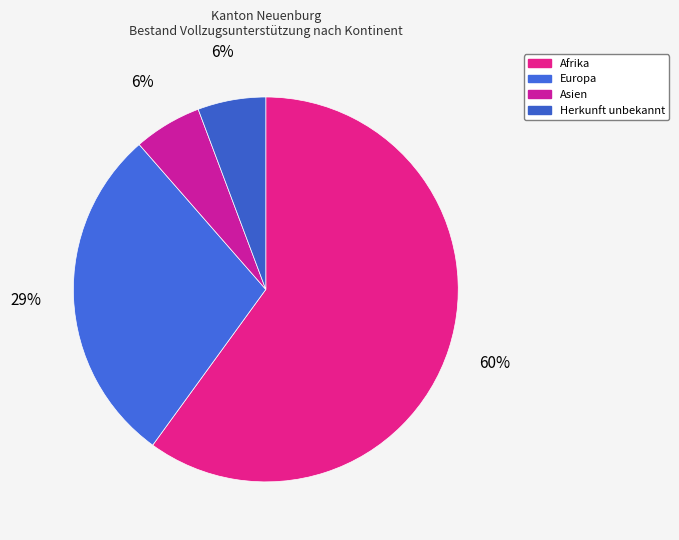

True or false: Asien accounts for 6% of the total.

True